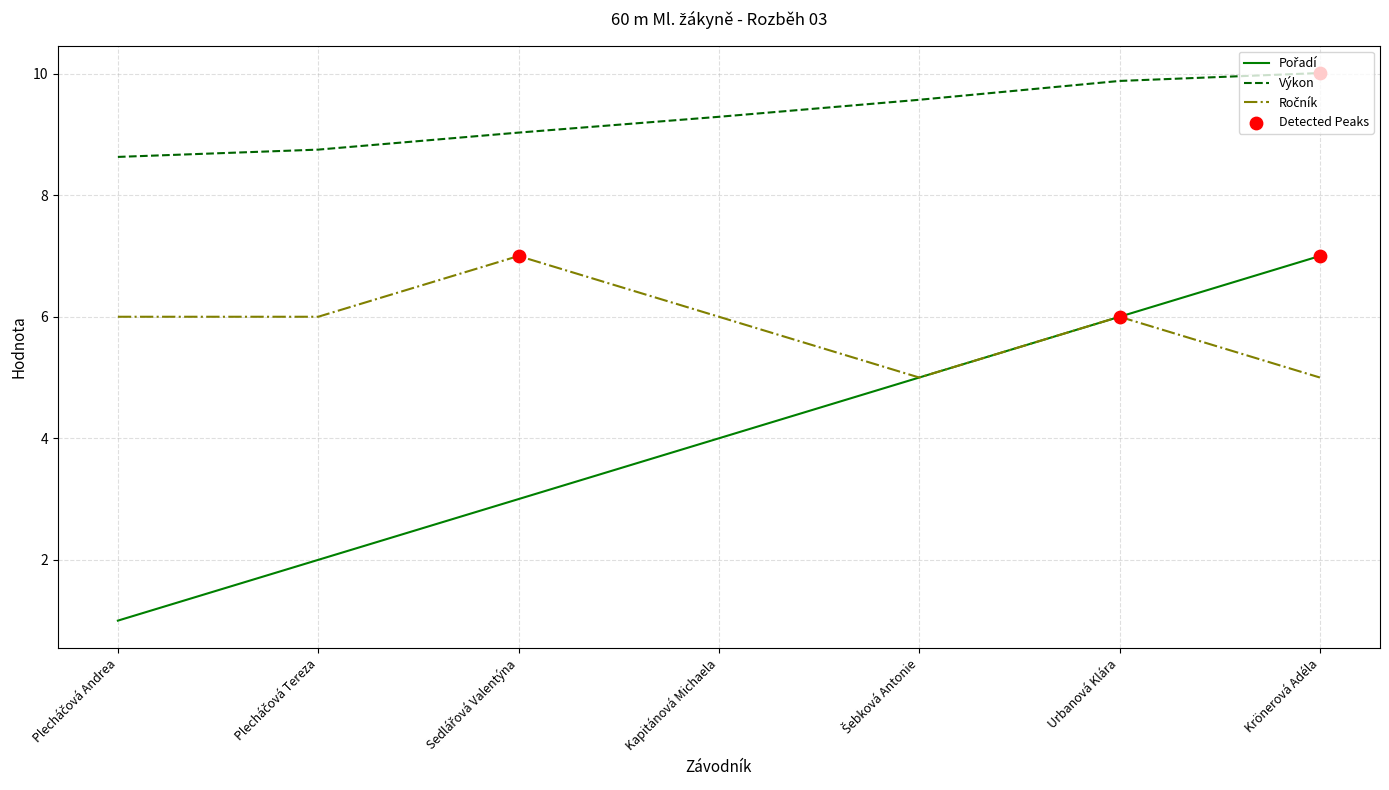

What is the lowest value of the Výkon series?

8.6